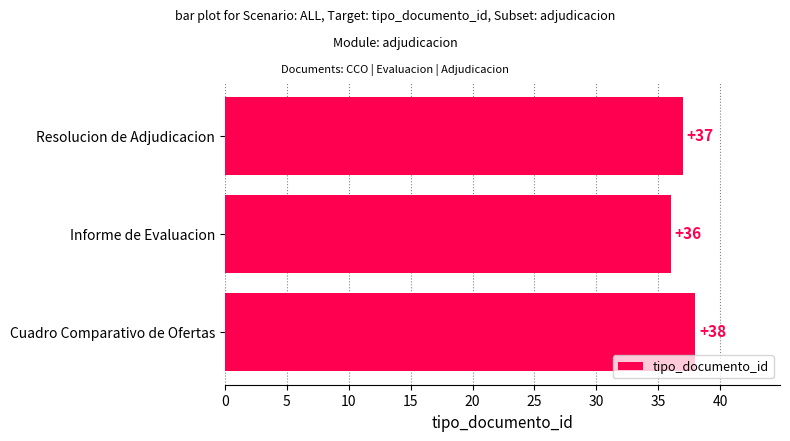

Between Informe de Evaluacion and Cuadro Comparativo de Ofertas, which is larger?

Cuadro Comparativo de Ofertas